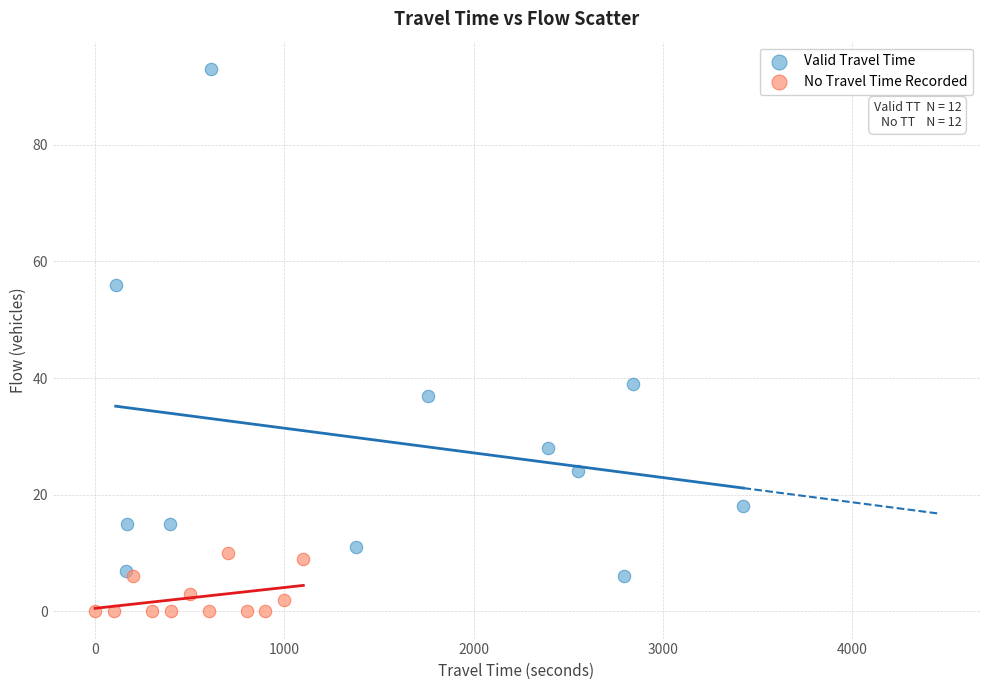

Which series contains the highest Y value?

Valid Travel Time